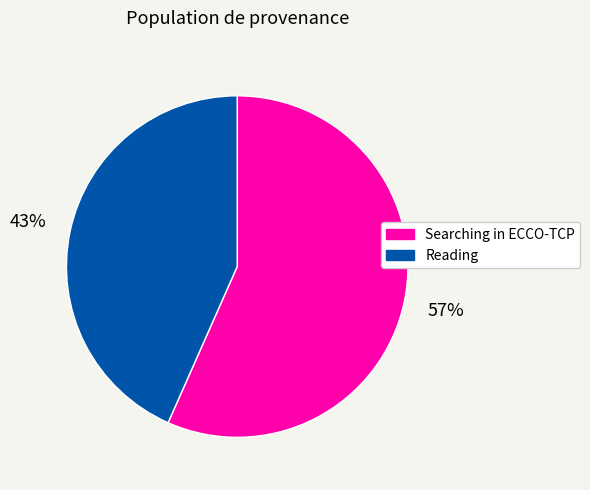

True or false: Searching in ECCO-TCP accounts for 57% of the total.

True